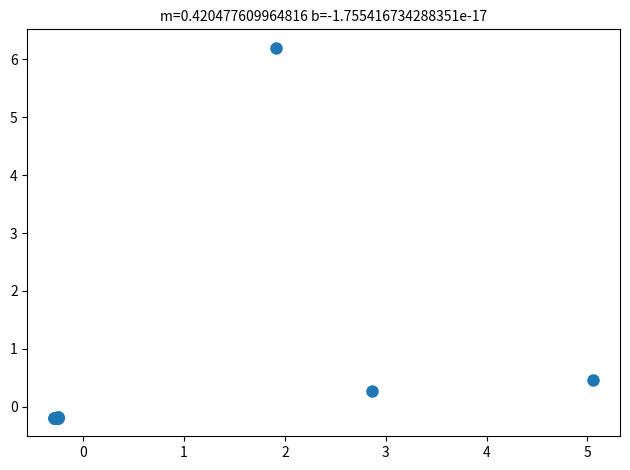

What Y value in the scatter plot is closest to 3?

0.5